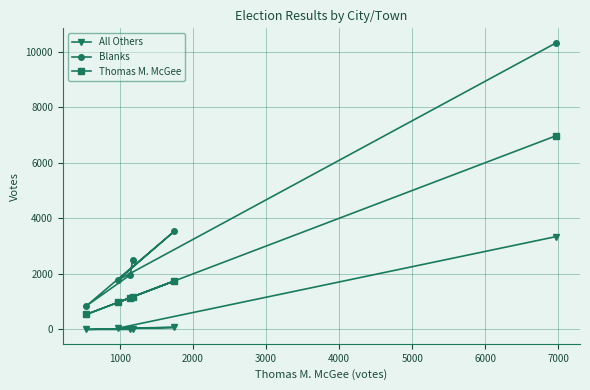

Which series has the largest range (max minus min)?

Blanks